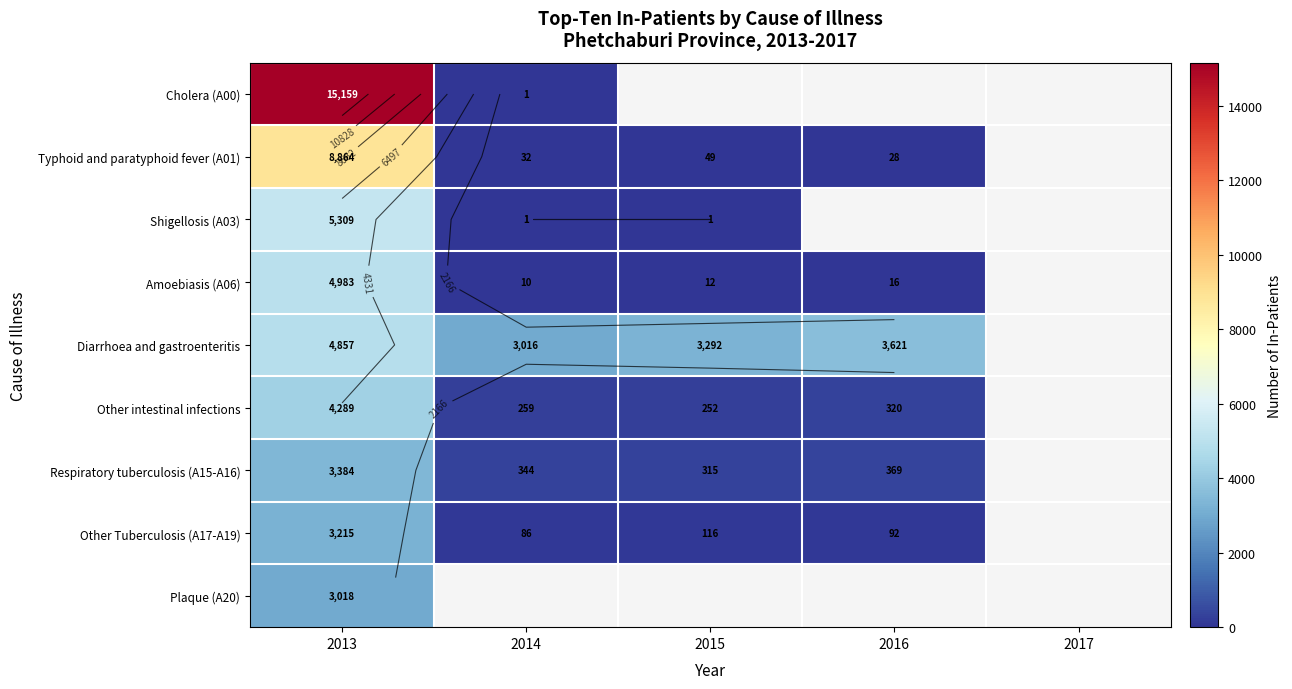

Between 2013 and 2015, which series saw the biggest shift?

Typhoid and paratyphoid fever (A01)